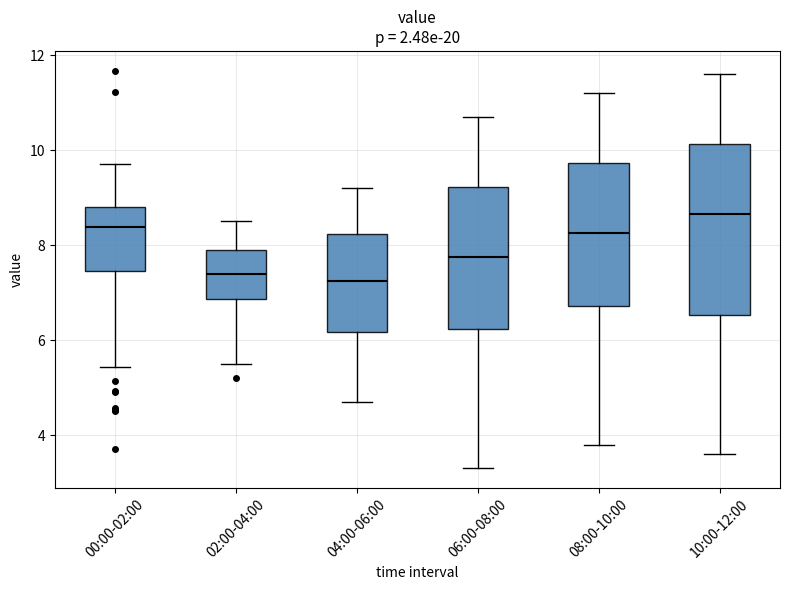

Reading left to right, transcribe this box plot: for each box, give where its median line is, the range the box spans, and where its two whiskers end, as read against the y-axis. The values are not printed on the chart, so give them approximately, as read against the axis.

00:00-02:00: median 8.4, box 7.4 to 8.8, whiskers 5.4 to 9.8
02:00-04:00: median 7.4, box 6.8 to 8.0, whiskers 5.6 to 8.6
04:00-06:00: median 7.2, box 6.2 to 8.2, whiskers 4.8 to 9.2
06:00-08:00: median 7.8, box 6.2 to 9.2, whiskers 3.4 to 10.8
08:00-10:00: median 8.2, box 6.8 to 9.8, whiskers 3.8 to 11.2
10:00-12:00: median 8.6, box 6.6 to 10.2, whiskers 3.6 to 11.6